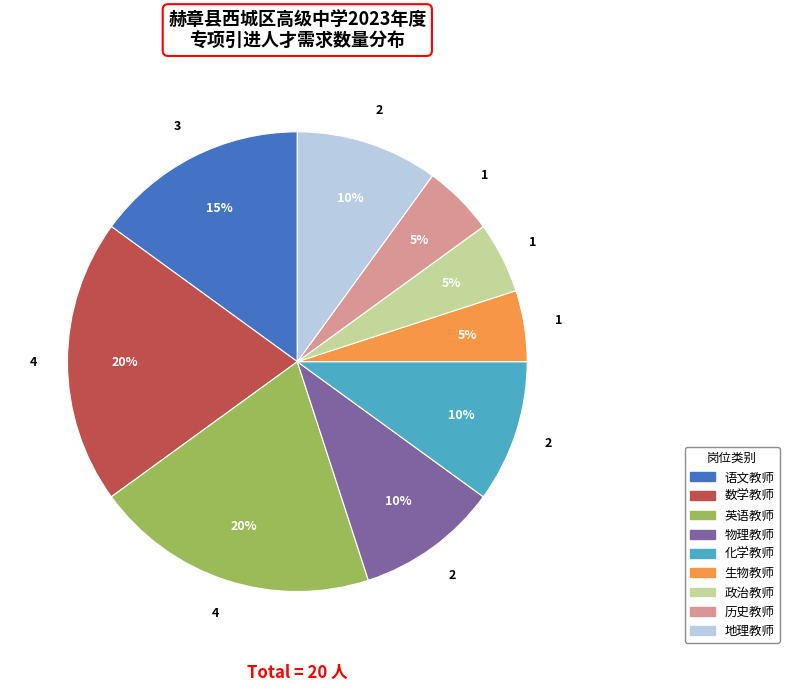

Is there any slice that represents more than half of the pie?

No